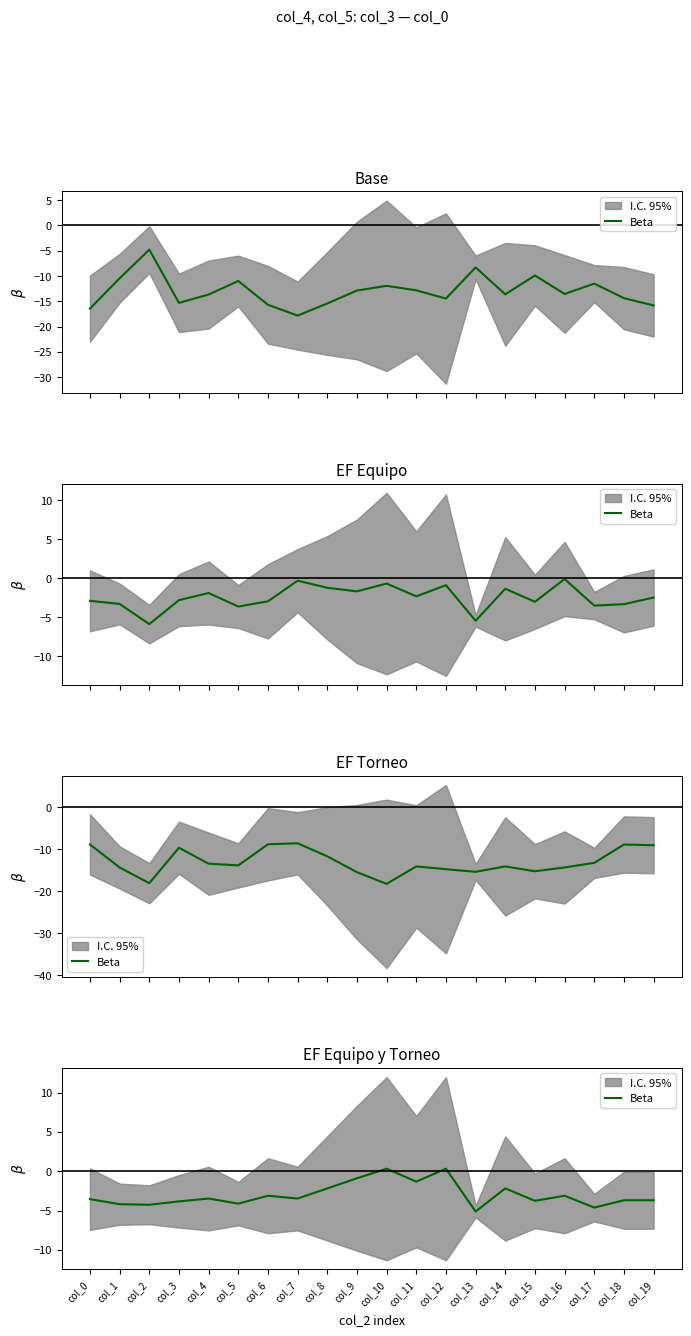

How many values are above zero?

2